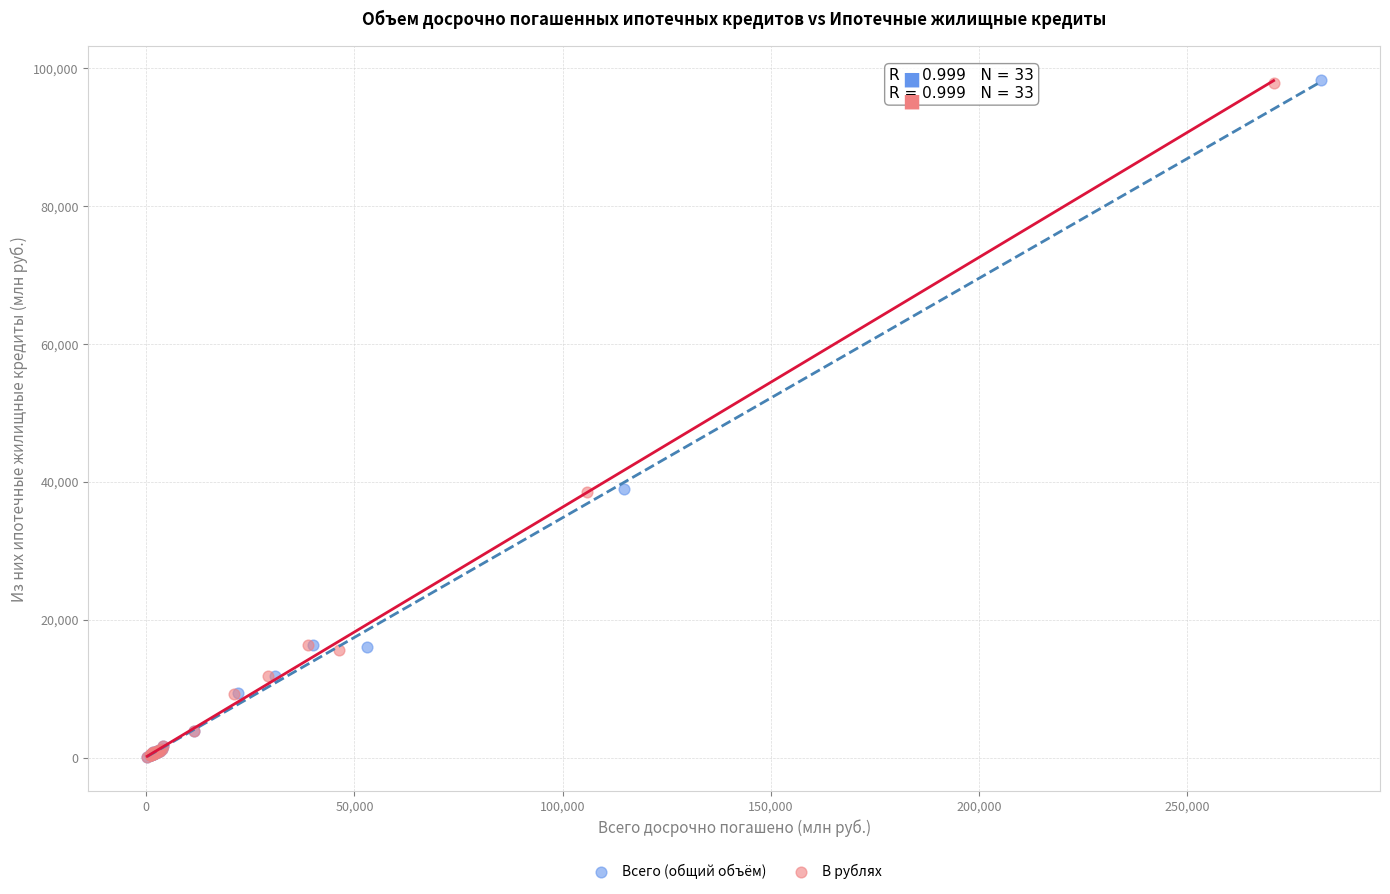

Which series has the widest spread of Y values?

Всего (общий объём)